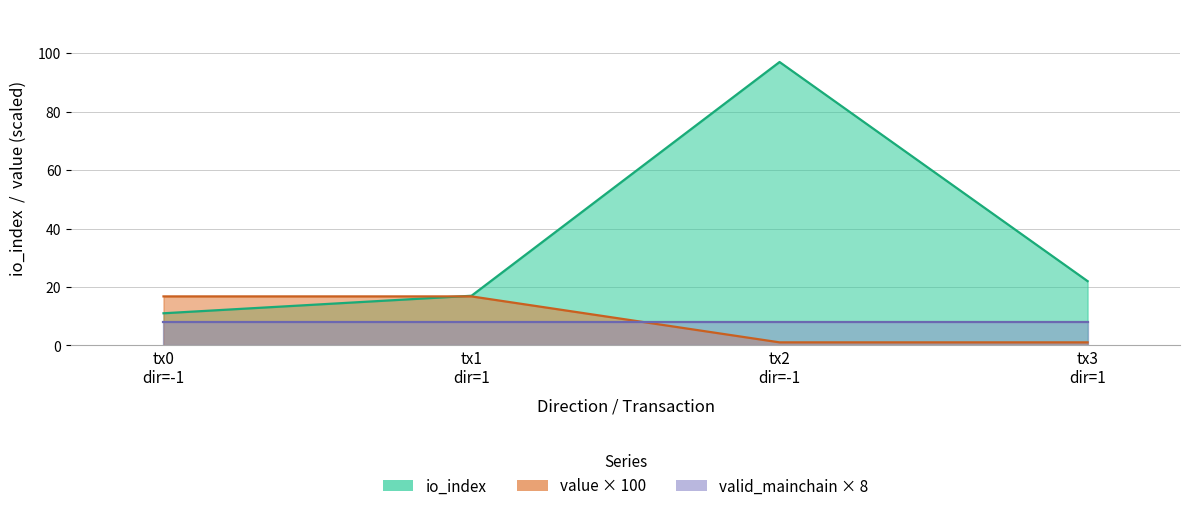

Is the value of io_index at tx3 dir=1 greater than the value of value at tx1 dir=1?

Yes